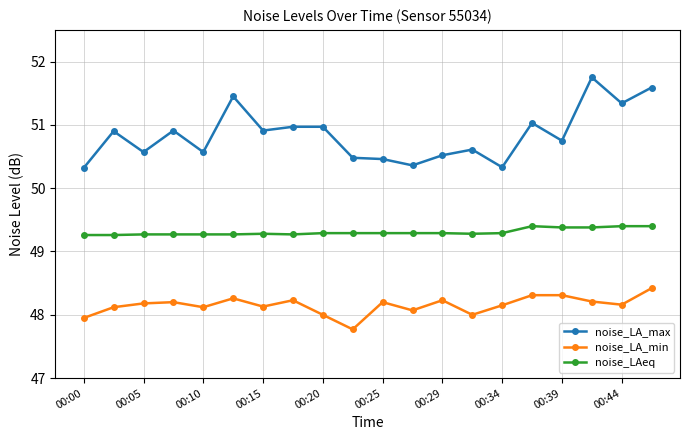

What is the value of the noise_LA_min point at the 7th from the left?

48.1